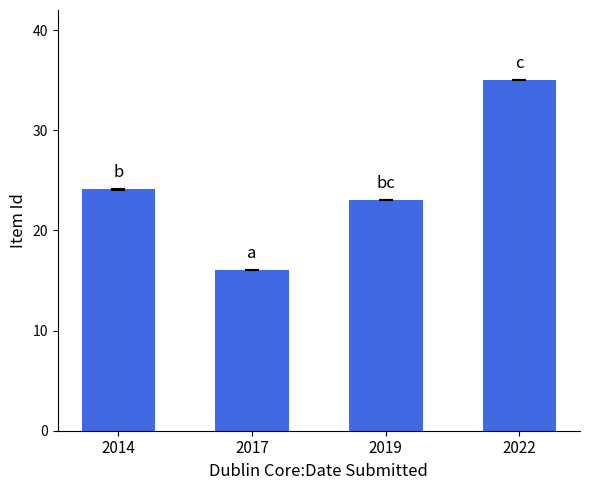

What is the value of the 4th bar from the left?

35.0